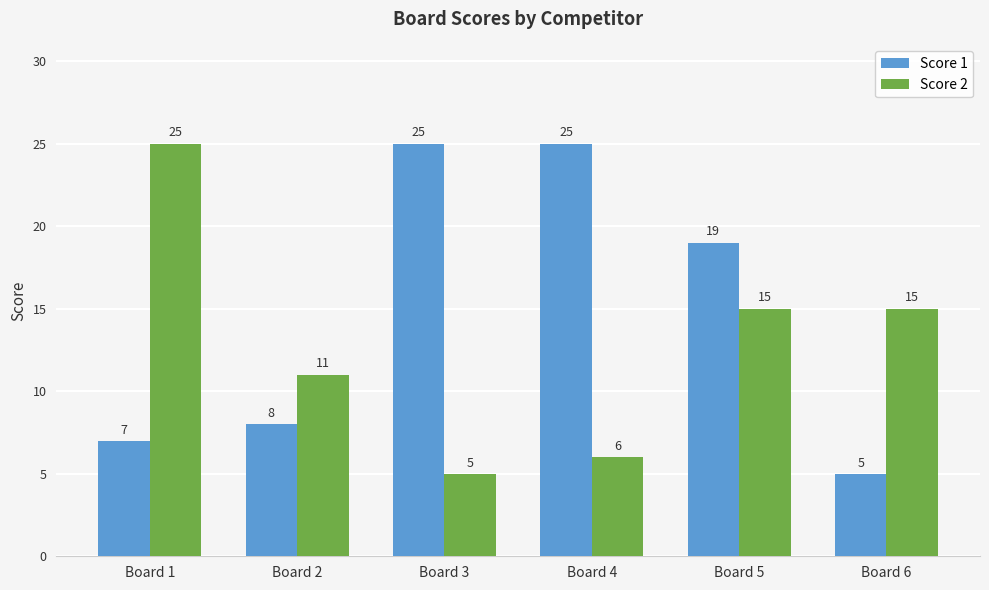

Count the number of data series in this chart.

2